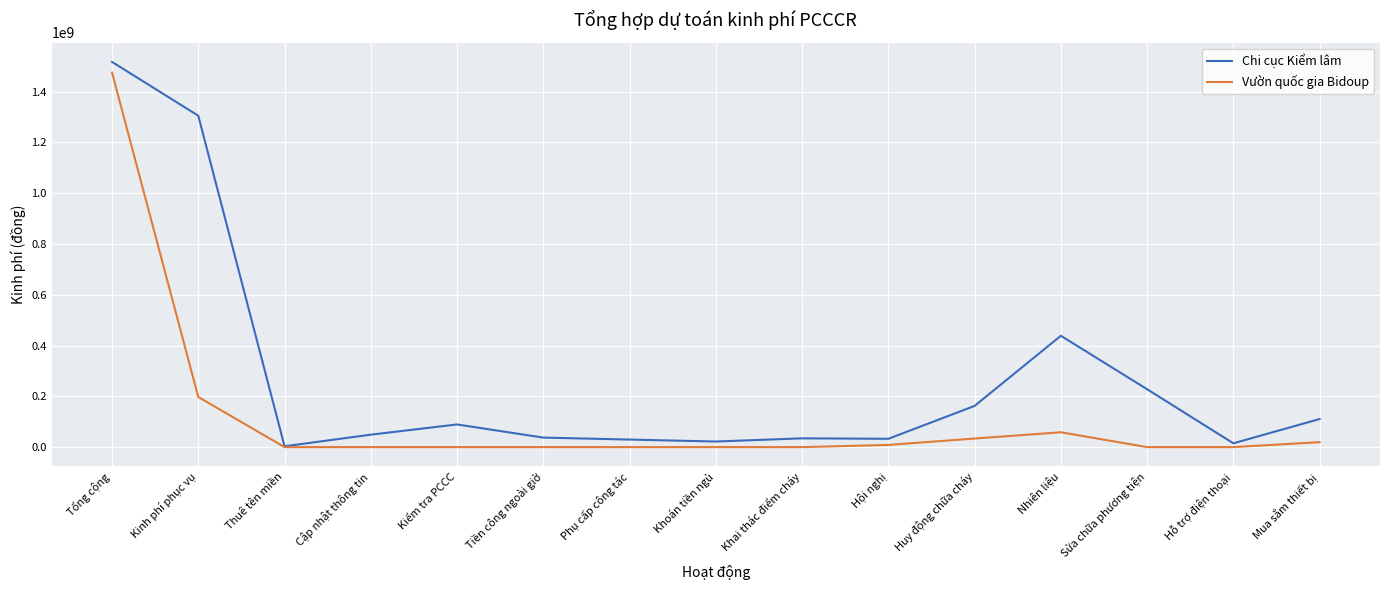

What is the maximum value for Chi cục Kiểm lâm?

1516930700